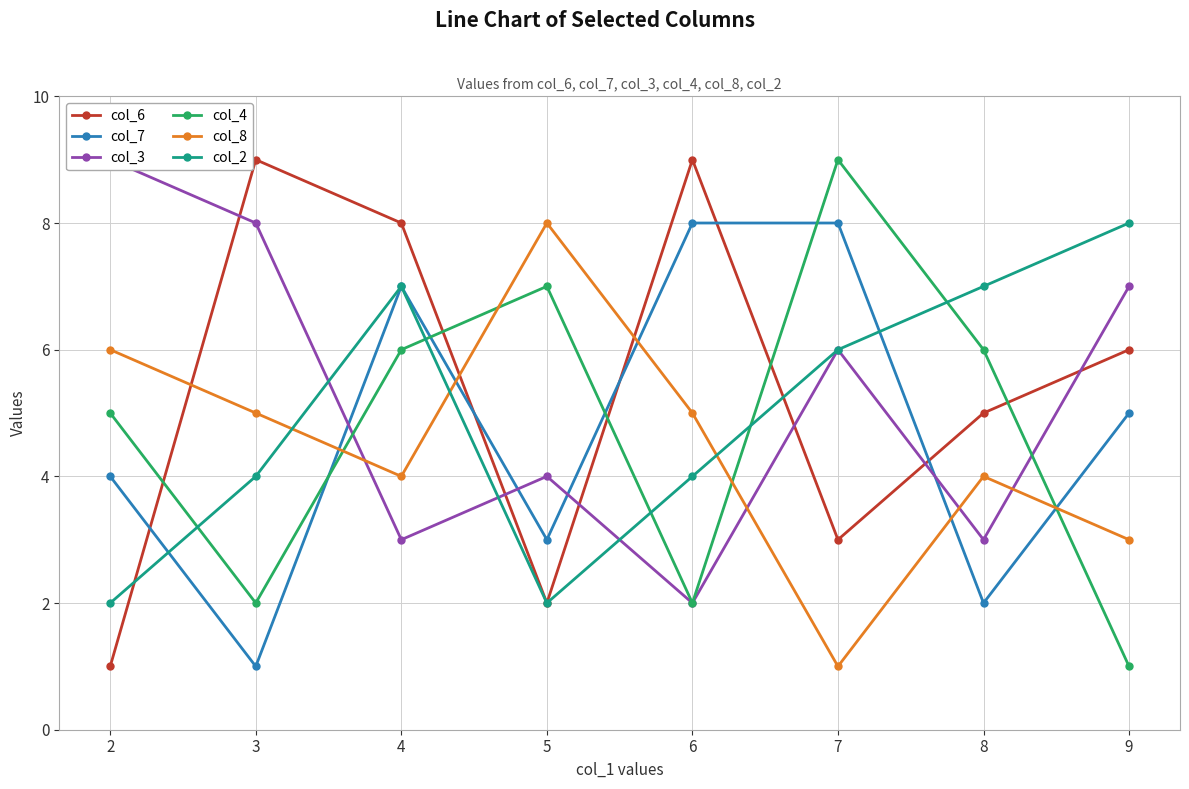

At which label does col_6 reach its peak?

3